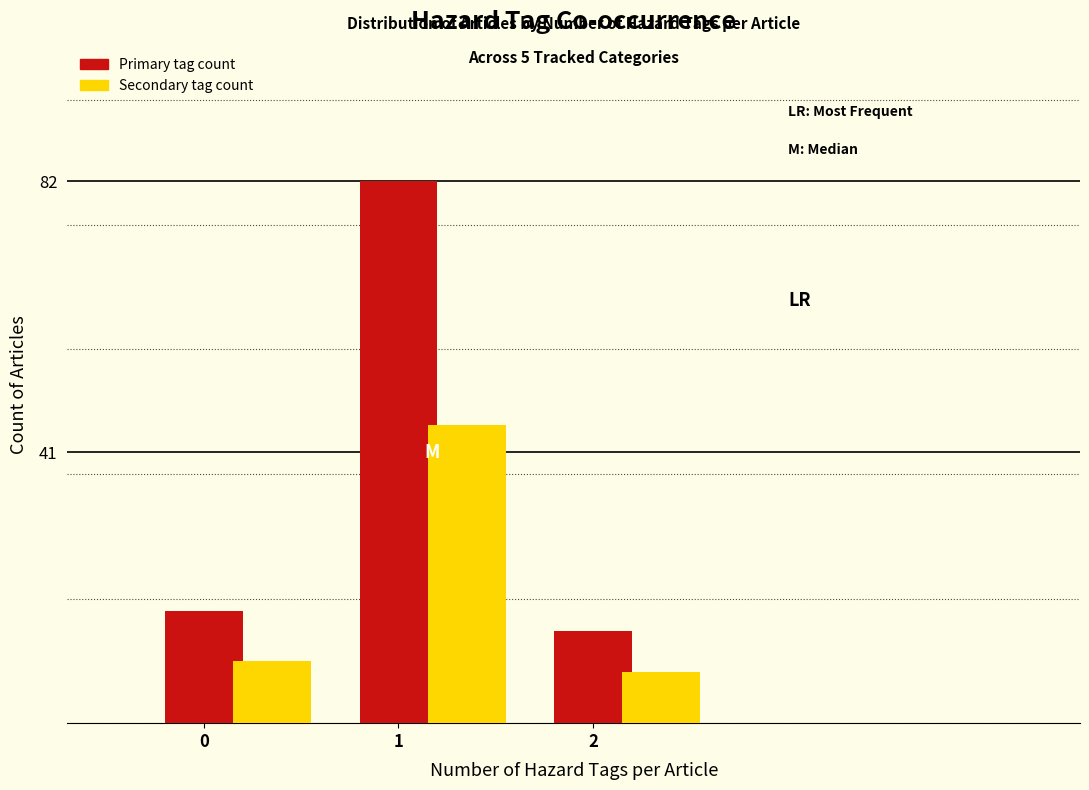

Is the value of Secondary tag count at 2 greater than the value of Primary tag count at 1?

No